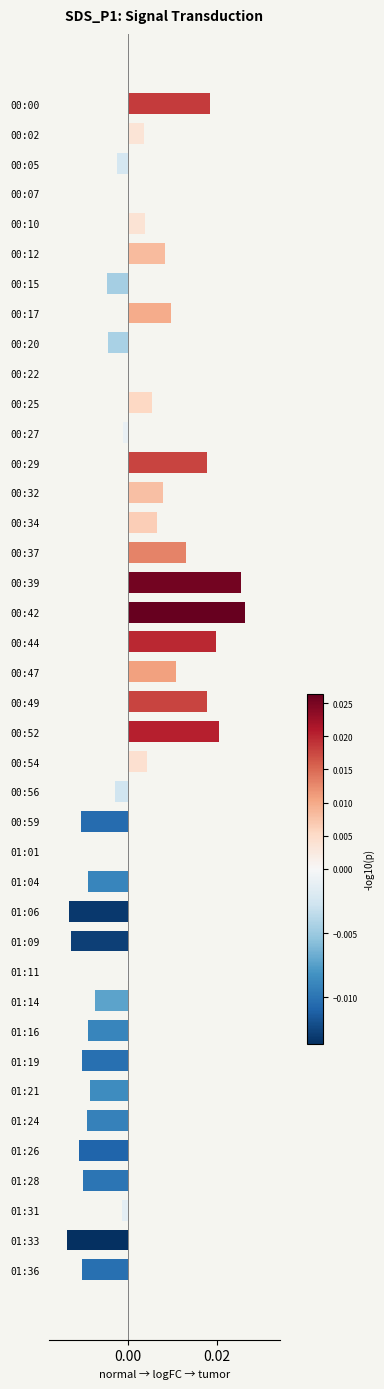

How many data points does each series have?

40